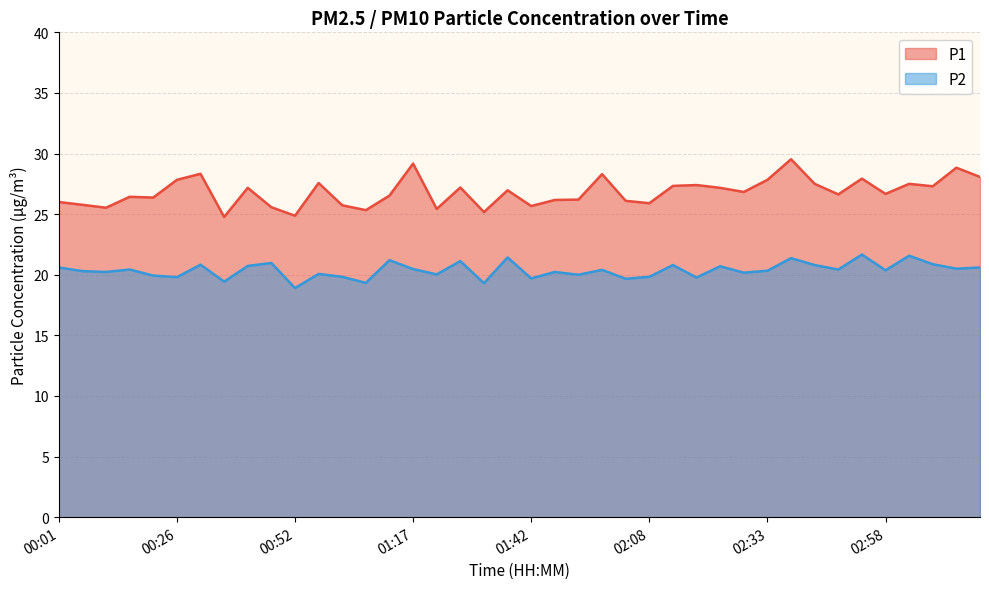

True or false: P1 and P2 cross at least once.

False